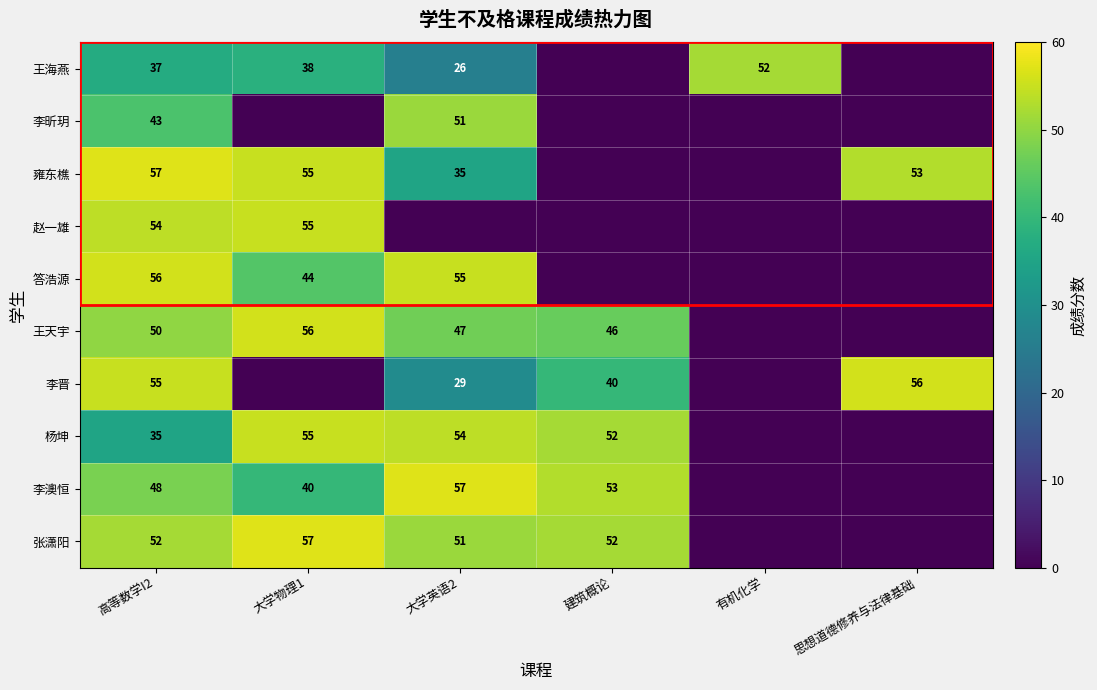

What is the total value across all series at 有机化学?

52